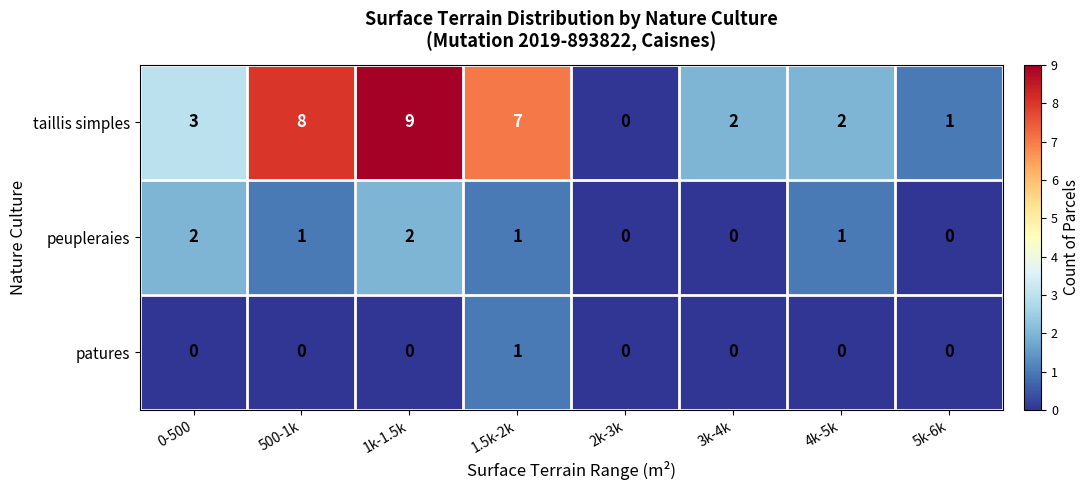

What is the spread (max minus min) of values at 1.5k-2k?

6